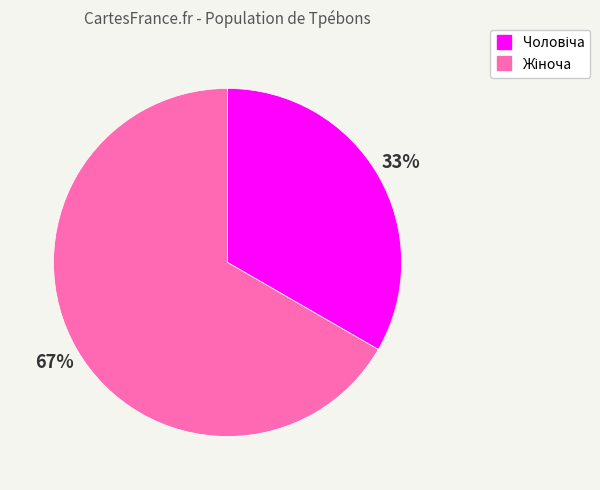

How many slices are in this pie chart?

2